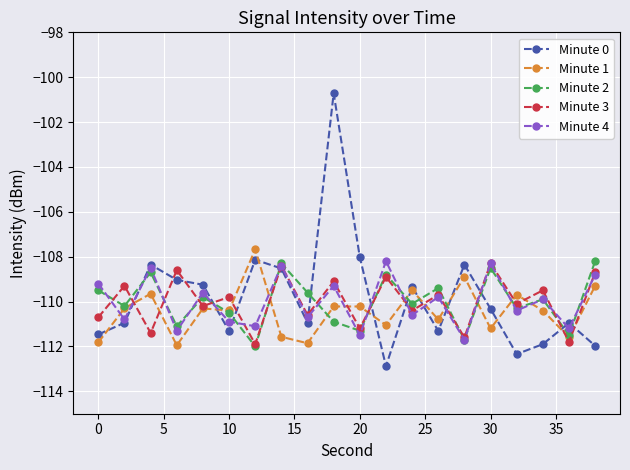

What is the highest value of the Minute 4 series?

-108.2